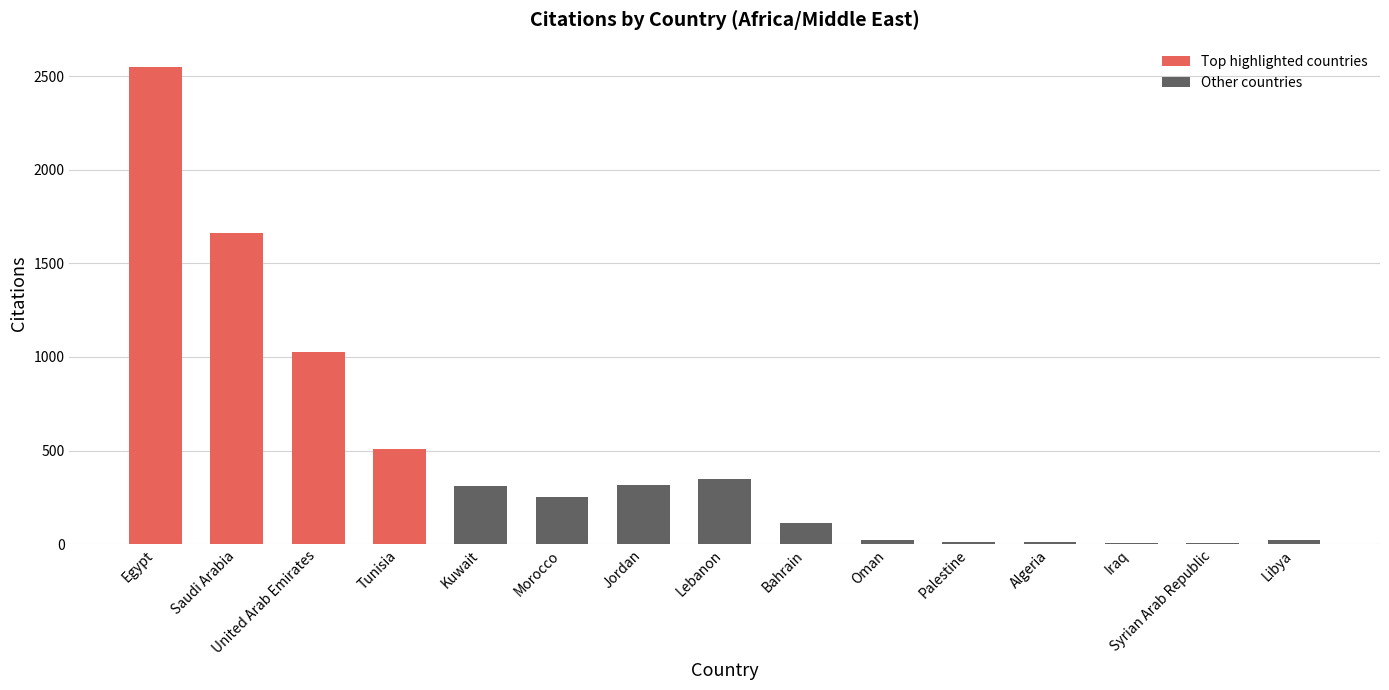

Is it true that the value at Saudi Arabia is 1035?

False